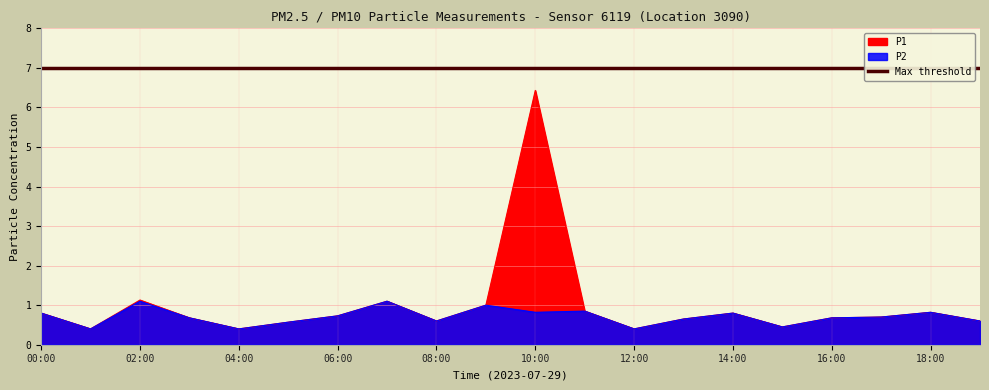

Rank the categories by P1 value from lowest to highest.

01:00, 04:00, 12:00, 15:00, 05:00, 08:00, 19:00, 13:00, 03:00, 16:00, 17:00, 06:00, 00:00, 14:00, 18:00, 11:00, 09:00, 07:00, 02:00, 10:00